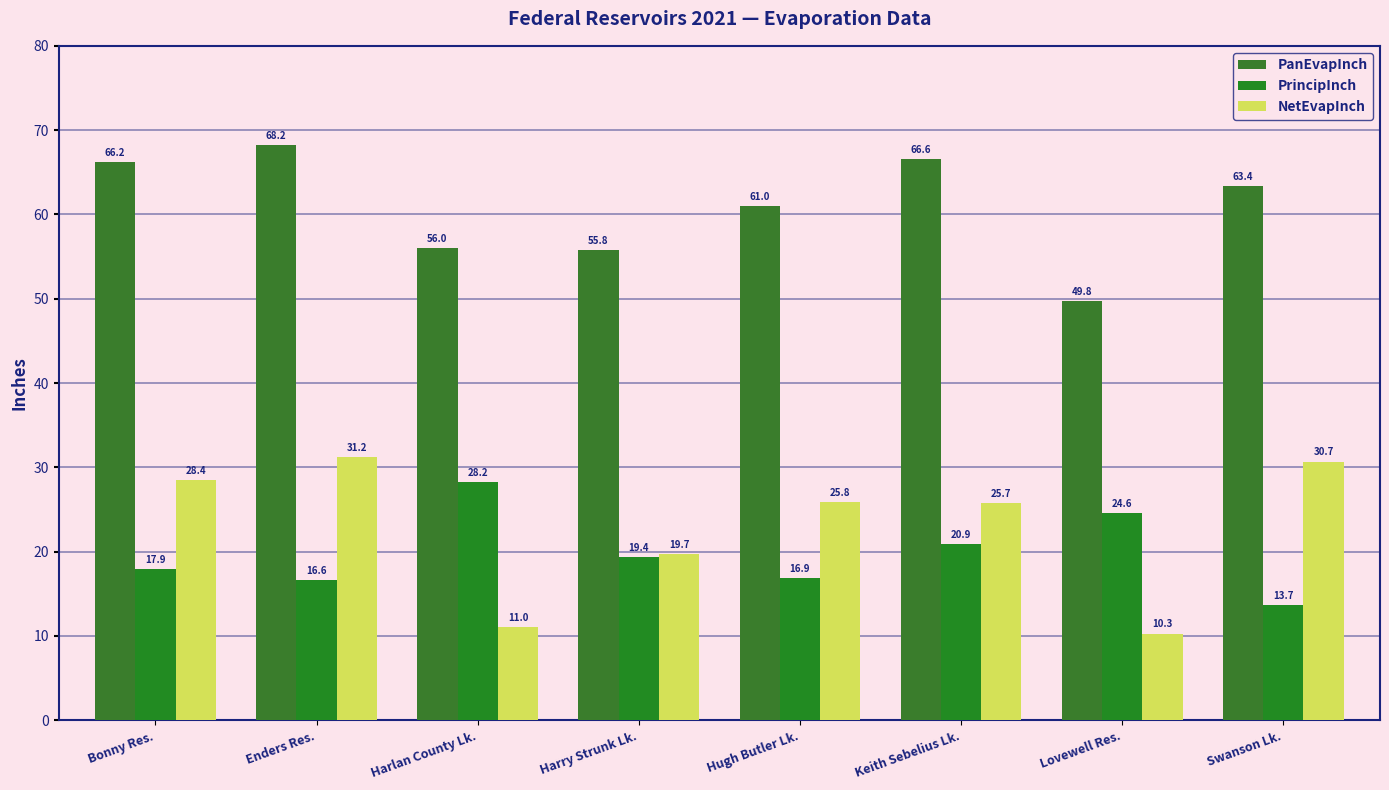

Reading right to left, transcribe all the data shown in this chart.

PanEvapInch: Swanson Lk.=63.4	Lovewell Res.=49.8	Keith Sebelius Lk.=66.6	Hugh Butler Lk.=61.0	Harry Strunk Lk.=55.8	Harlan County Lk.=56.0	Enders Res.=68.2	Bonny Res.=66.2
PrincipInch: Swanson Lk.=13.7	Lovewell Res.=24.6	Keith Sebelius Lk.=20.9	Hugh Butler Lk.=16.9	Harry Strunk Lk.=19.4	Harlan County Lk.=28.2	Enders Res.=16.6	Bonny Res.=17.9
NetEvapInch: Swanson Lk.=30.7	Lovewell Res.=10.3	Keith Sebelius Lk.=25.7	Hugh Butler Lk.=25.8	Harry Strunk Lk.=19.7	Harlan County Lk.=11.0	Enders Res.=31.2	Bonny Res.=28.4